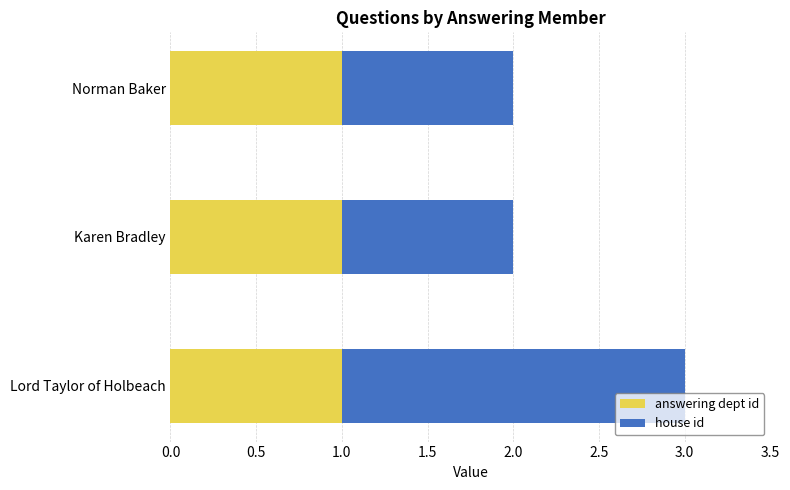

At which category is the sum across all series the highest?

Lord Taylor of Holbeach